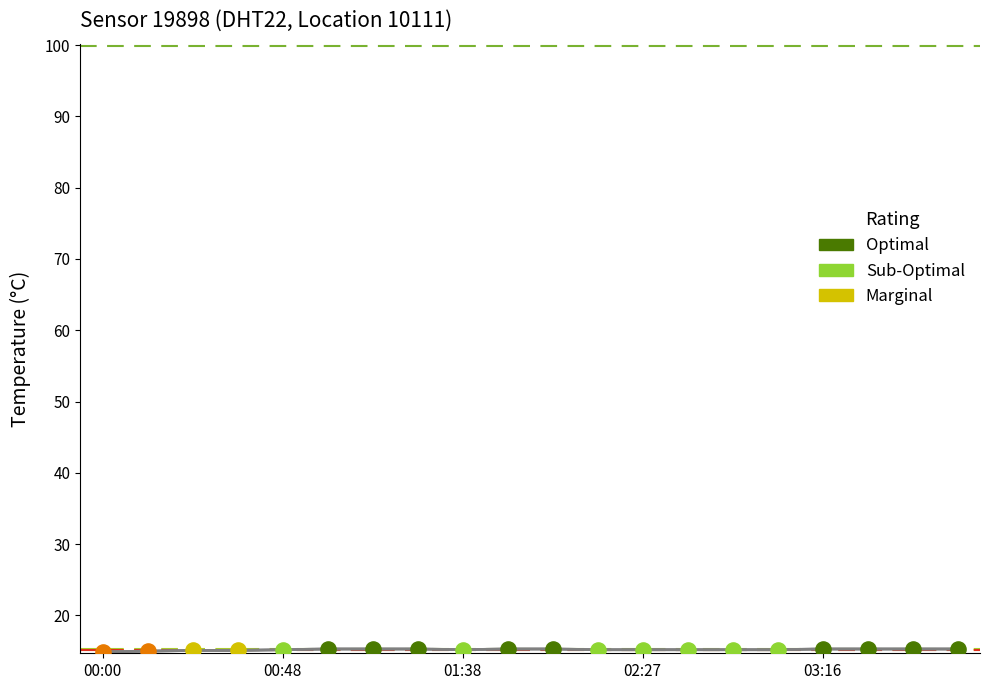

Which series has the largest total across all categories?

temperature